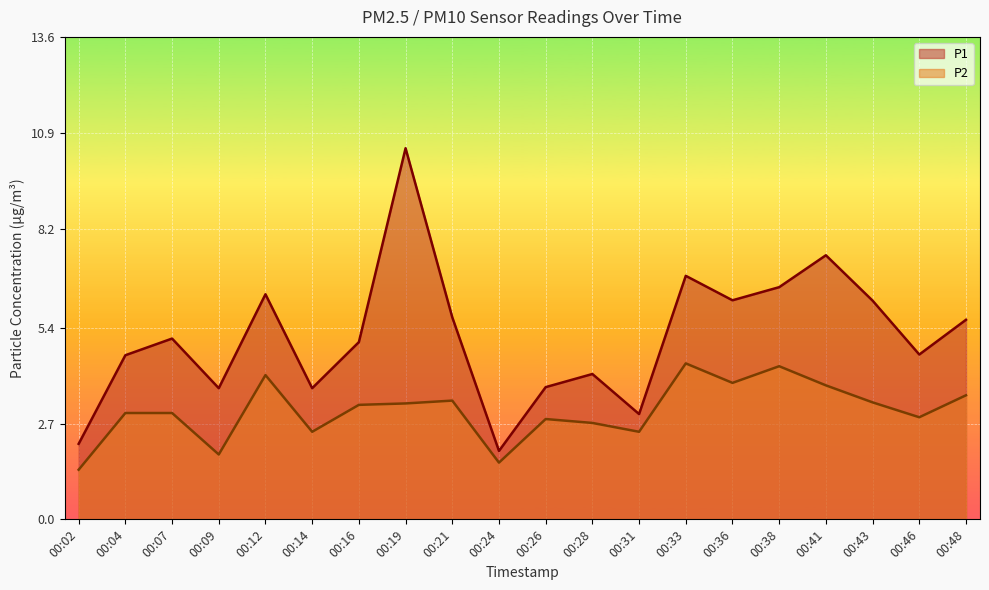

What is the value of the P2 point at the 12th from the left?

2.7